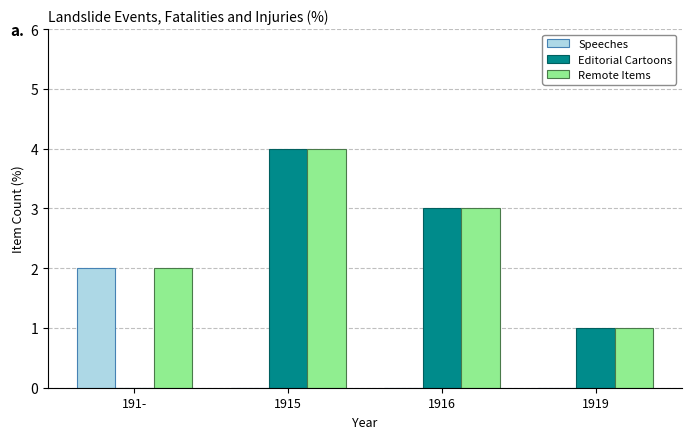

Is it true that Editorial Cartoons equals 1 at 1919?

True